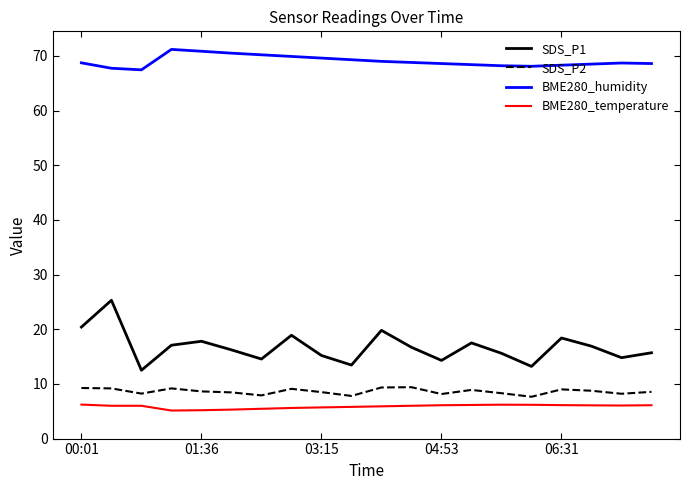

True or false: BME280_humidity and SDS_P1 cross at least once.

False